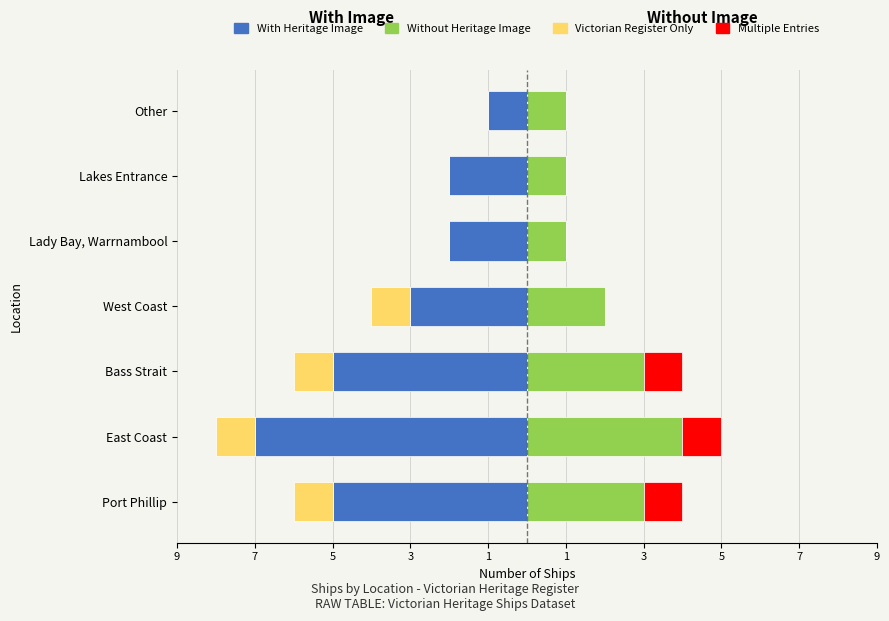

Reading left to right, what are all the values shown in this chart?

With Heritage Image: -5	-7	-5	-3	-2	-2	-1
Without Heritage Image: 3	4	3	2	1	1	1
Victorian Register Only: -1	-1	-1	-1	0	0	0
Multiple Entries: 1	1	1	0	0	0	0